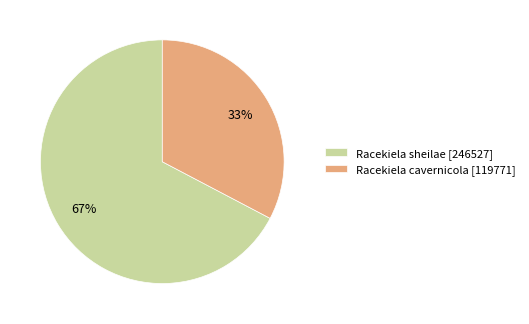

Is the sum of Racekiela sheilae [246527] and Racekiela cavernicola [119771] greater than half?

Yes